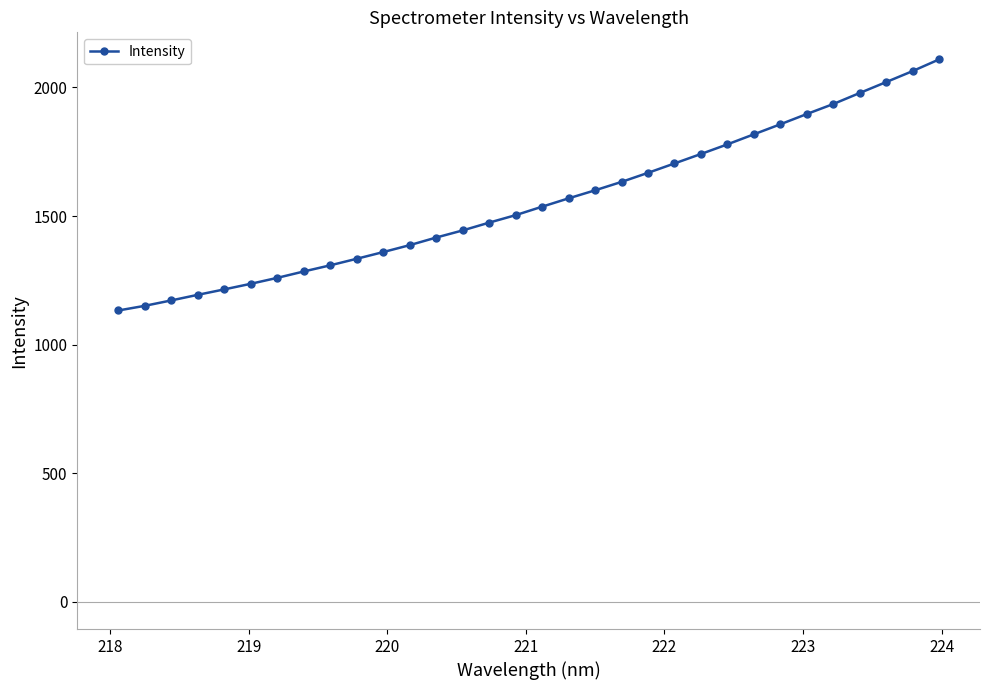

What is the value of the 9th point from the left?

1308.7